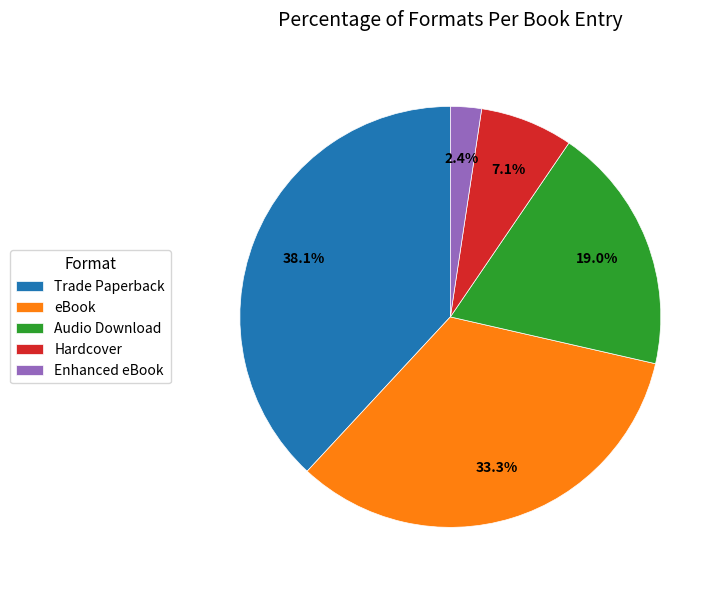

How many slices are in this pie chart?

5